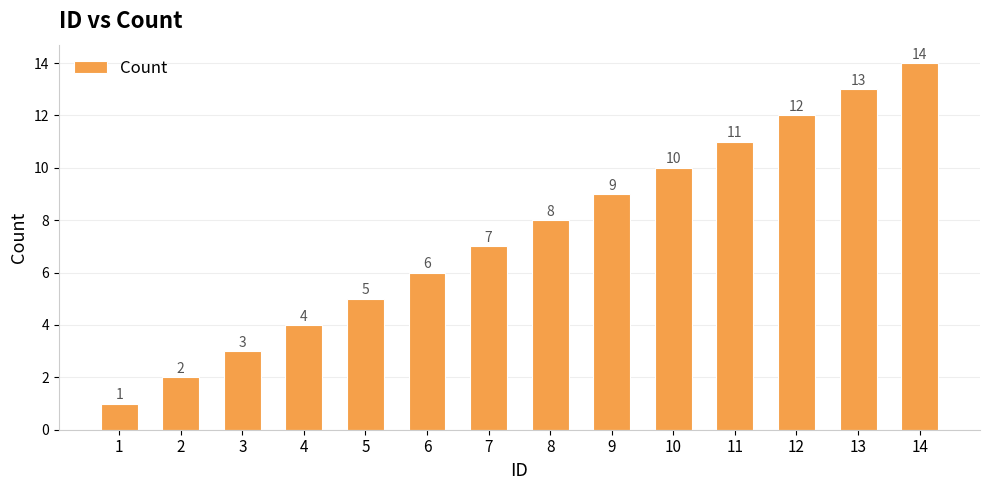

Rank the categories by value from highest to lowest.

14, 13, 12, 11, 10, 9, 8, 7, 6, 5, 4, 3, 2, 1